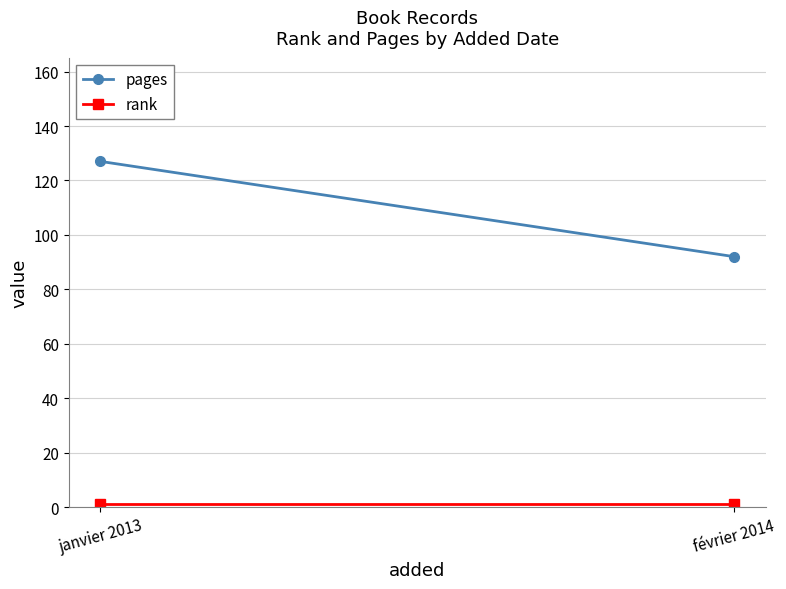

What is the maximum value shown in the chart?

127